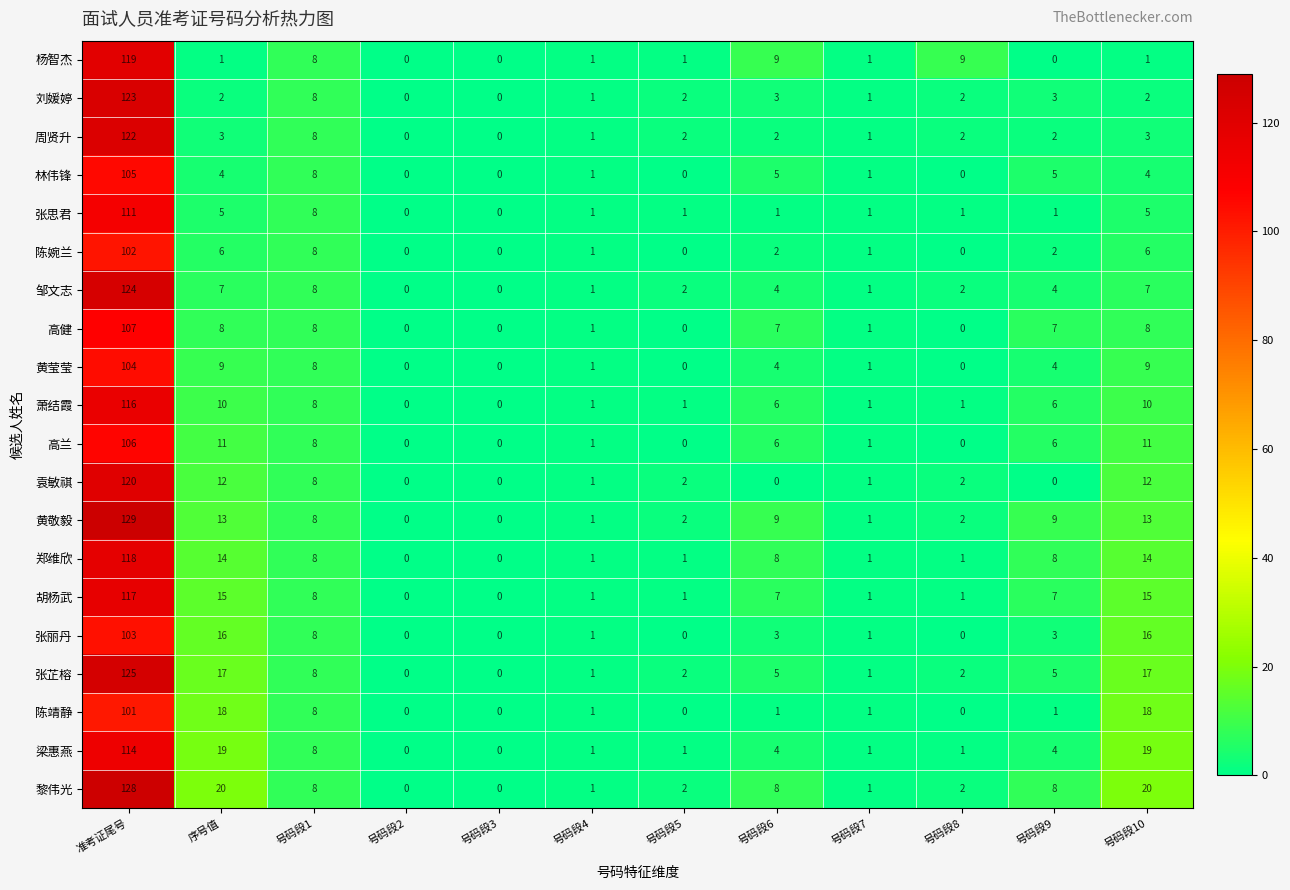

Which series has the widest spread of values?

黄敬毅